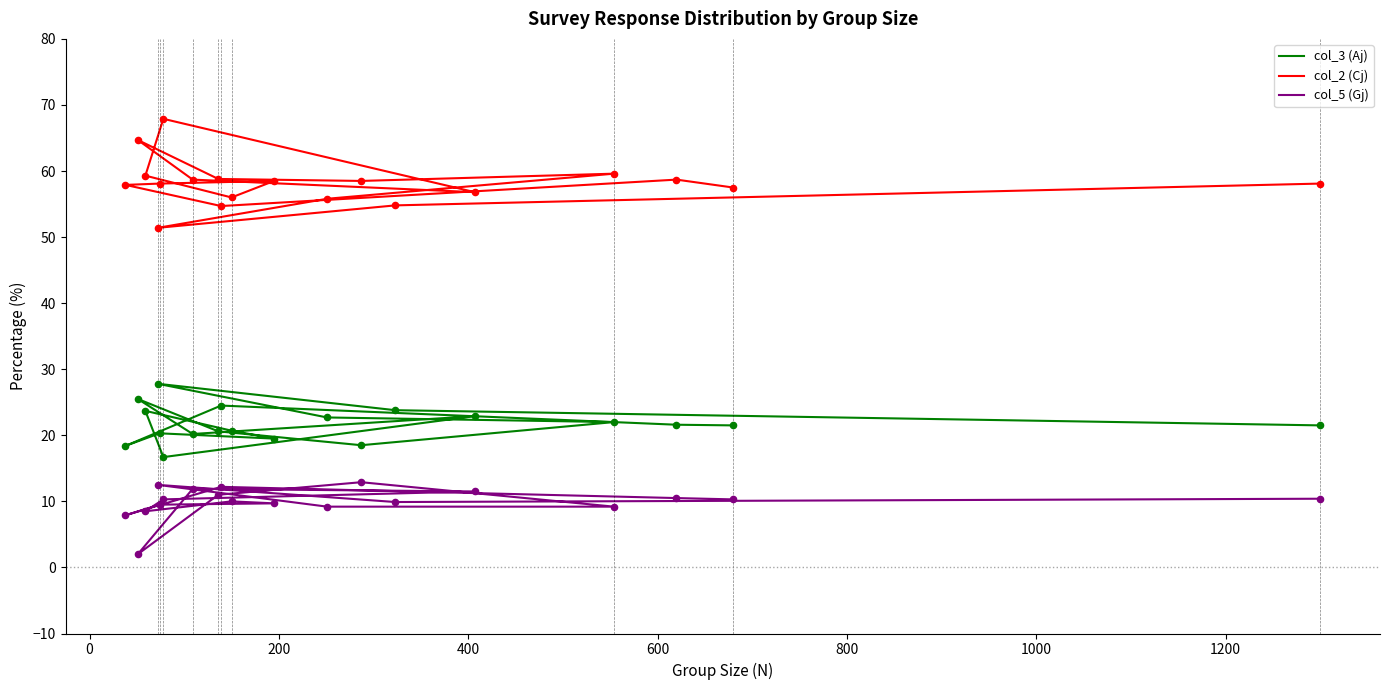

At how many categories does at least one series exceed 19?

19